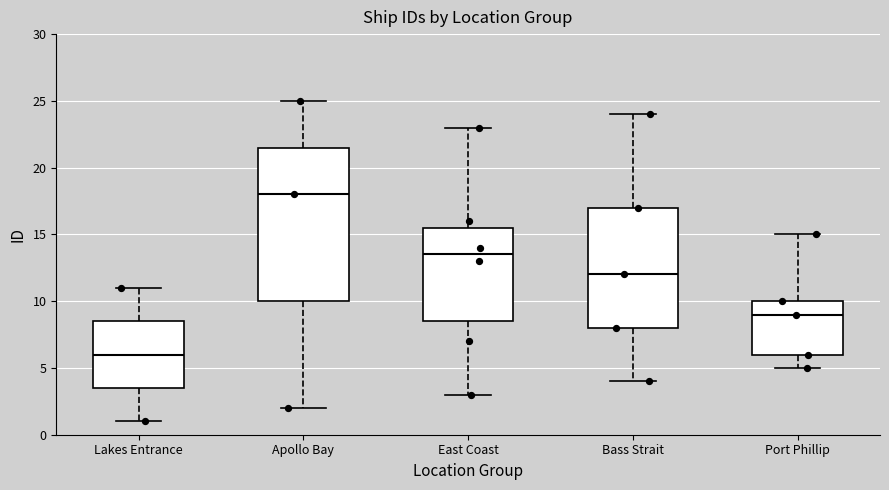

Reading left to right, transcribe this box plot: for each box, give where its median line is, the range the box spans, and where its two whiskers end, as read against the y-axis. The values are not printed on the chart, so give them approximately, as read against the axis.

Lakes Entrance: median 6.0, box 3.5 to 8.5, whiskers 1.0 to 11.0
Apollo Bay: median 18.0, box 10.0 to 21.5, whiskers 2.0 to 25.0
East Coast: median 13.5, box 8.5 to 15.5, whiskers 3.0 to 23.0
Bass Strait: median 12.0, box 8.0 to 17.0, whiskers 4.0 to 24.0
Port Phillip: median 9.0, box 6.0 to 10.0, whiskers 5.0 to 15.0